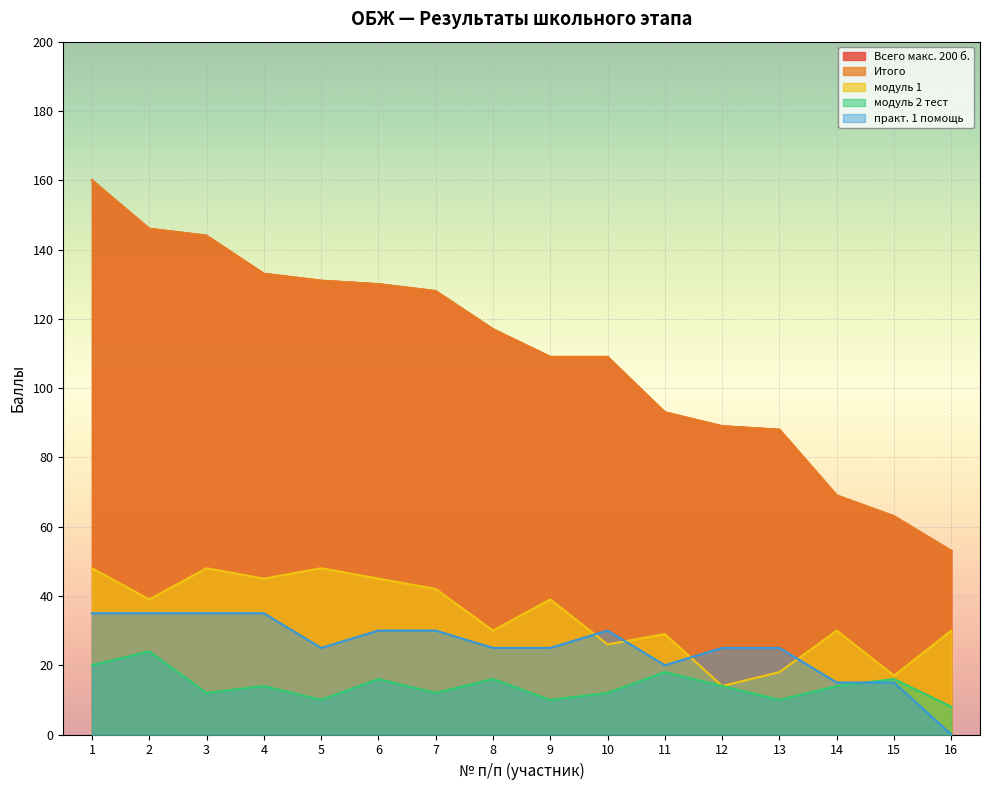

How many модуль 2 тест values are between 12 and 16?

9